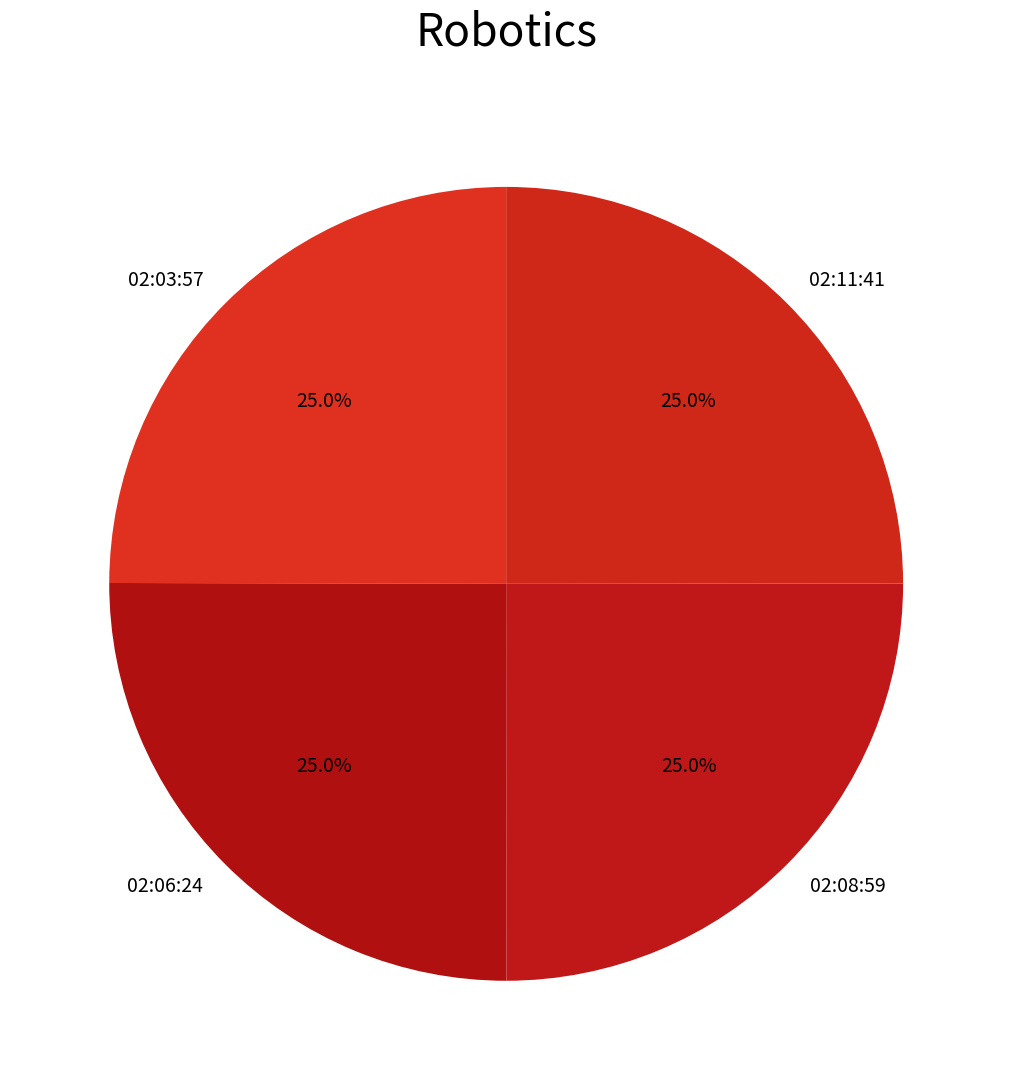

How many slices are in this pie chart?

4